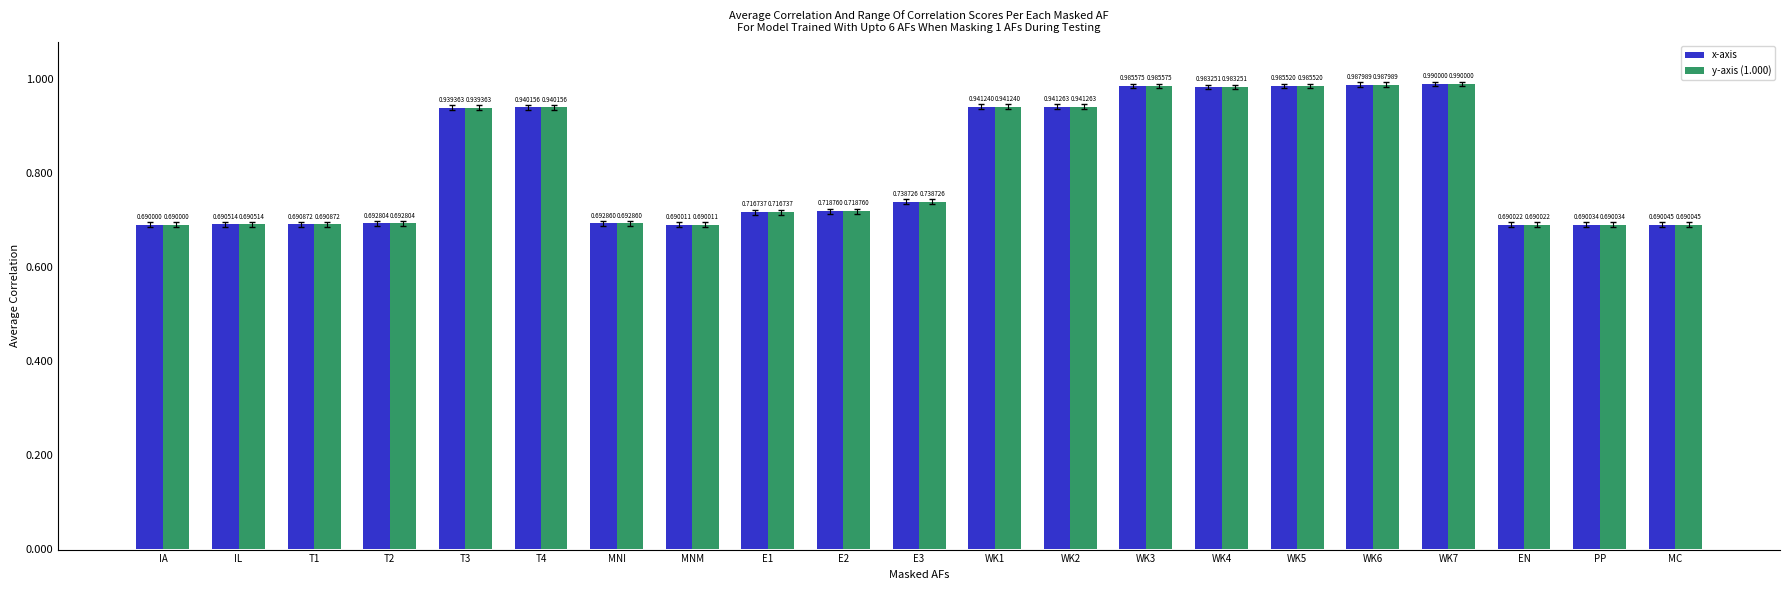

List the labels in order of y-axis (1.000) value, largest first.

WK7, WK6, WK3, WK5, WK4, WK2, WK1, T4, T3, E3, E2, E1, MNI, T2, T1, IL, MC, PP, EN, MNM, IA